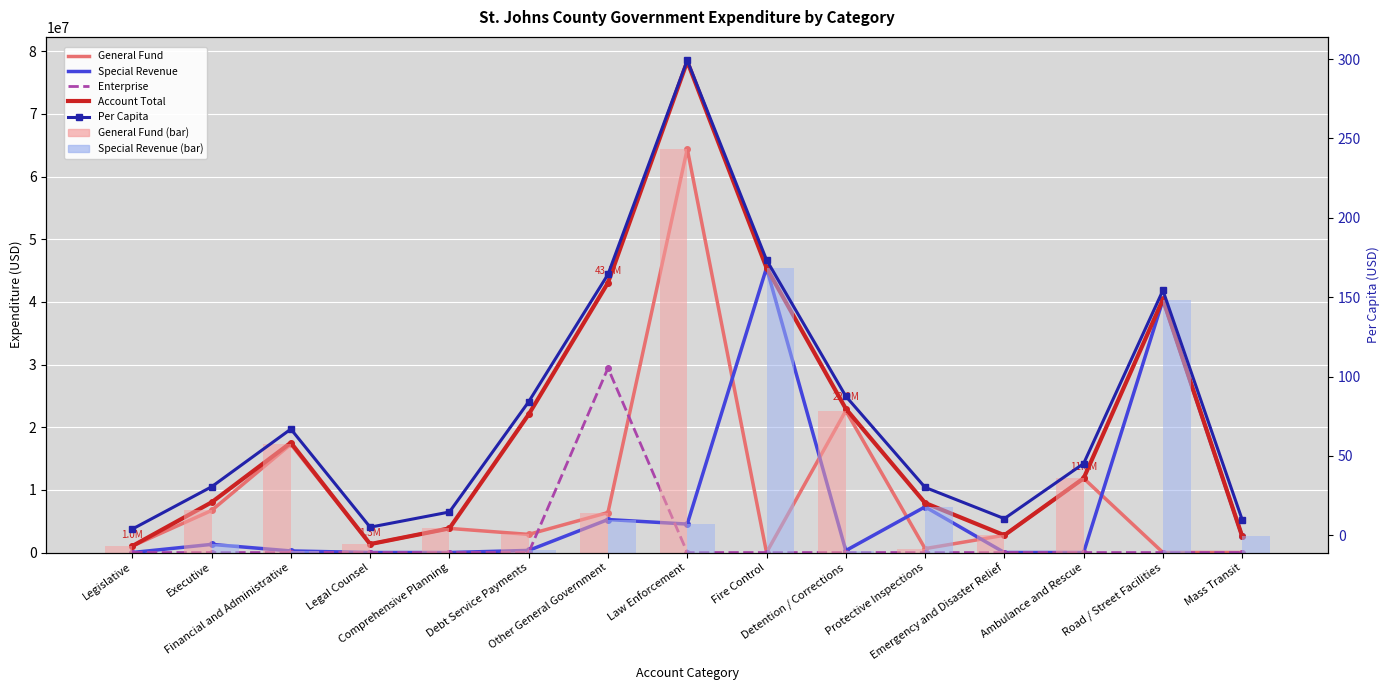

True or false: Enterprise has a value of 0.0 at Protective Inspections.

True